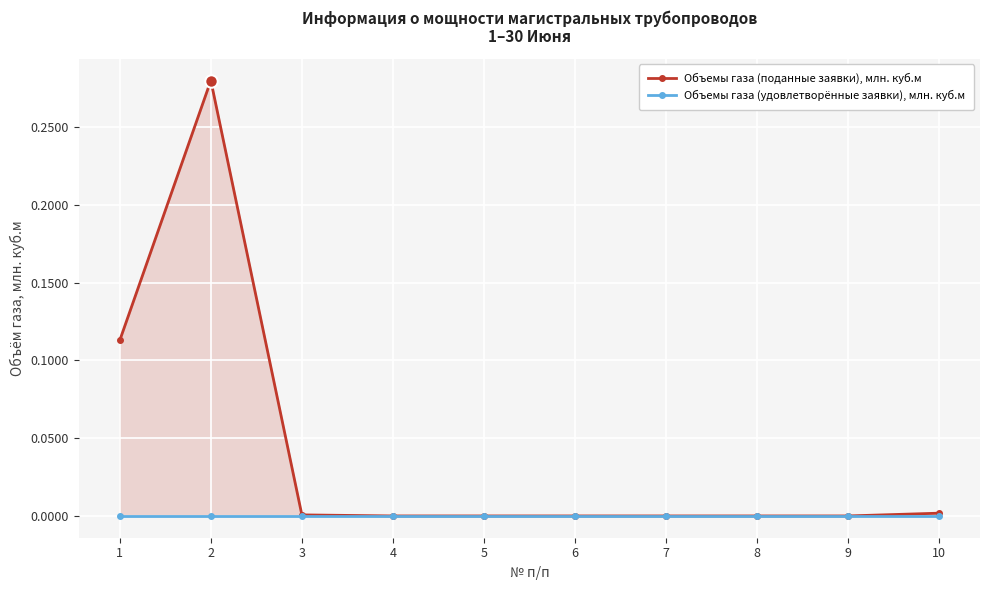

Which category has the lowest value in the Объемы газа (поданные заявки), млн. куб.м series?

4